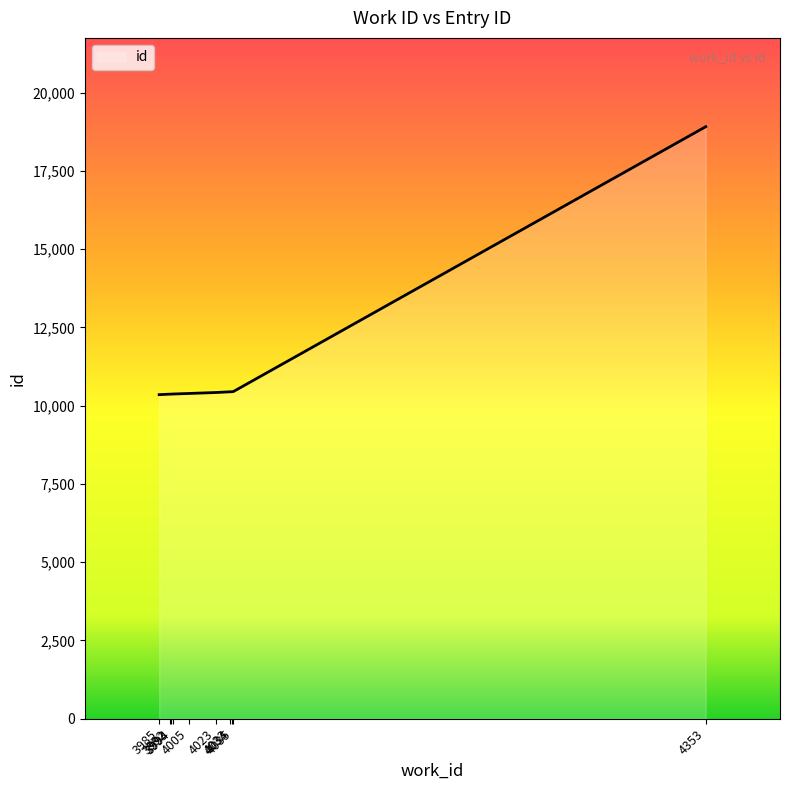

What is the difference between the maximum and minimum values?

8558